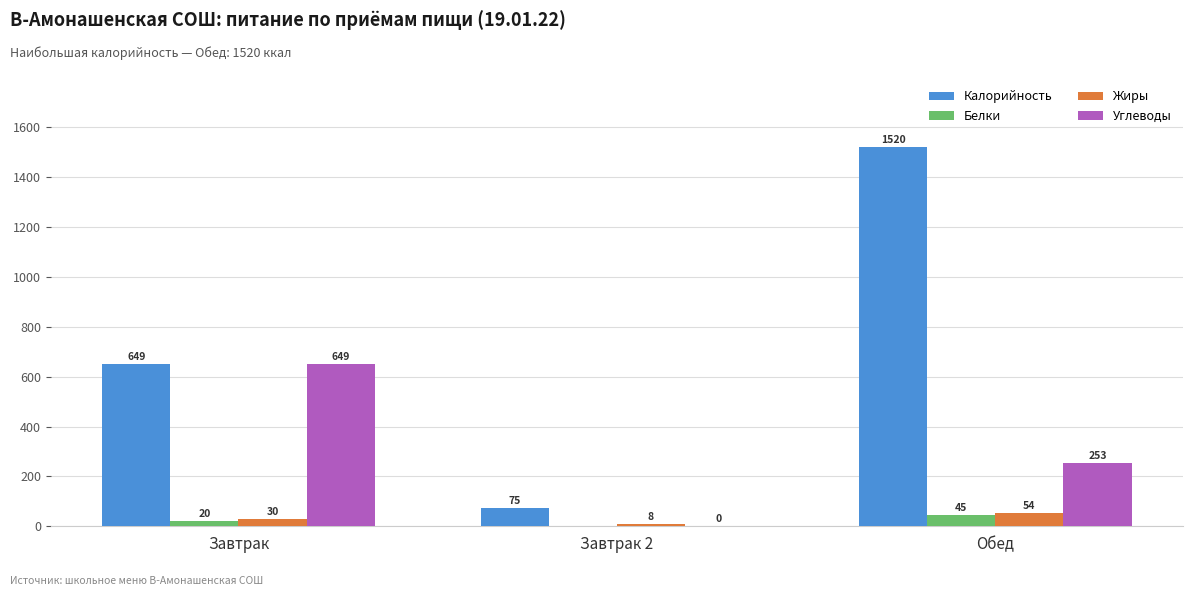

What is the average value of the Жиры series?

30.8